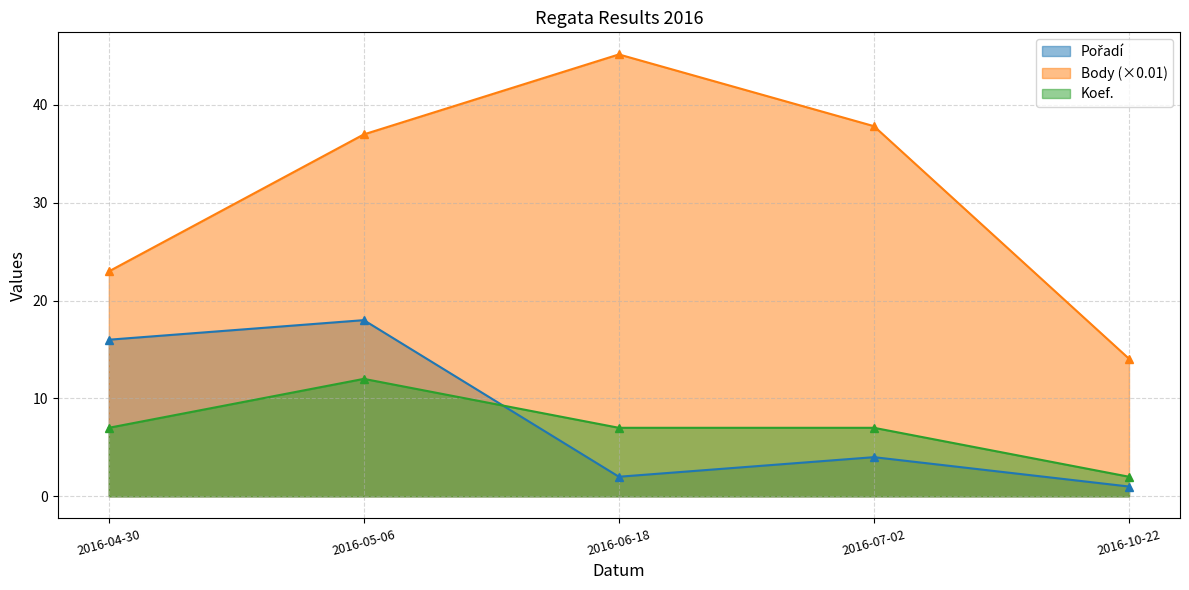

List the series in order of their peak value, highest first.

Body, Pořadí, Koef.